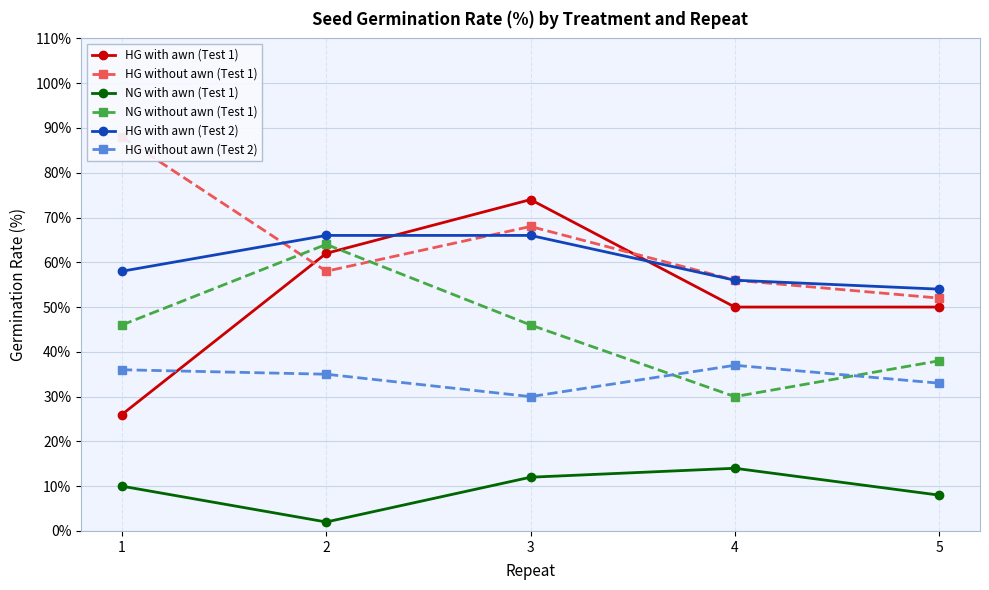

What is the approximate value of NG with awn (Test 1) at 3, to the nearest 10?

10